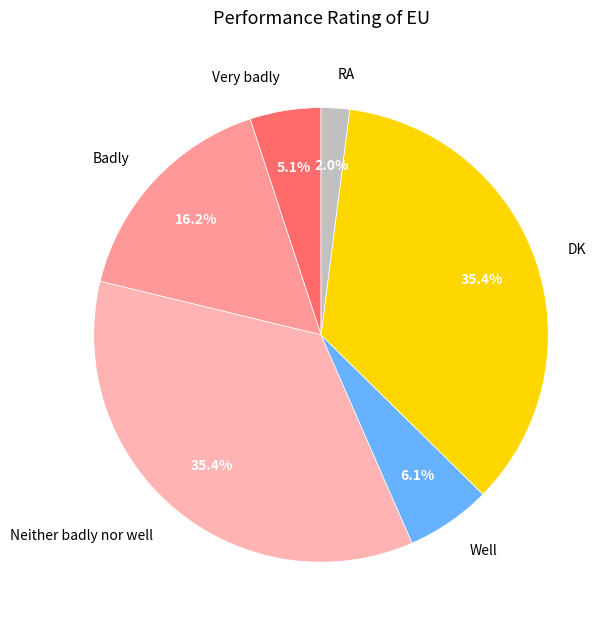

Is there a majority slice in this chart?

No